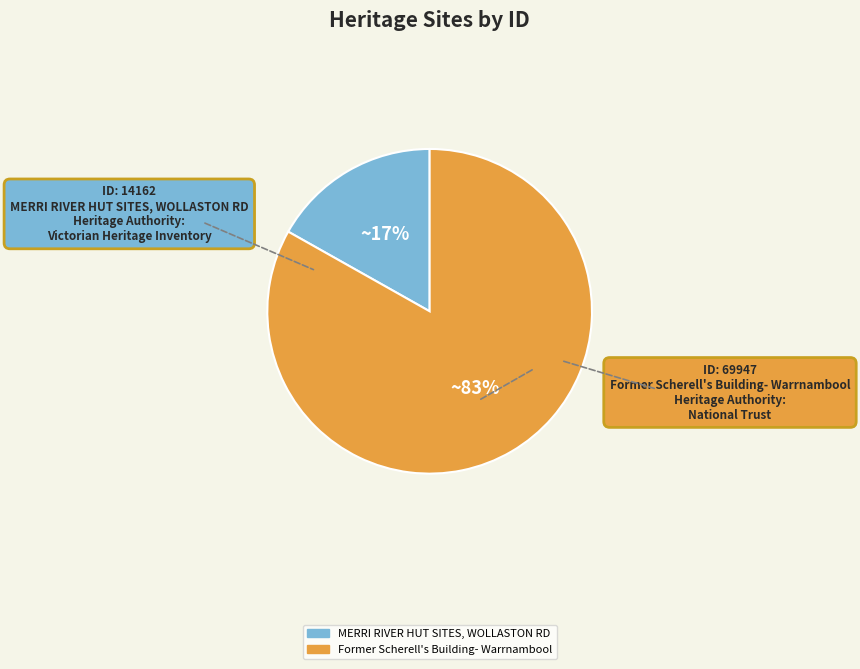

How many segments does this pie chart have?

2